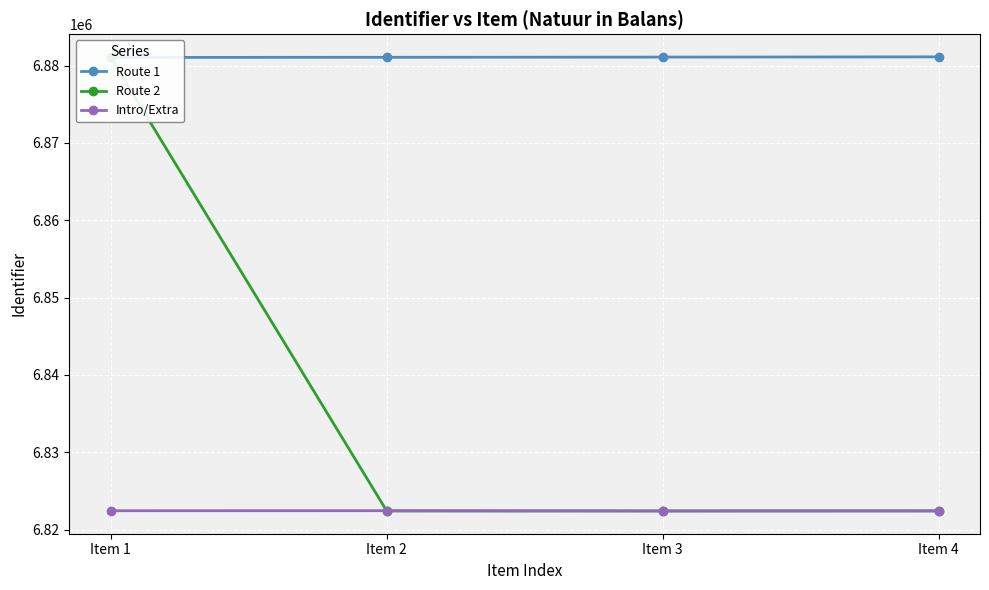

How many intersections are there between Route 2 and Intro/Extra?

2